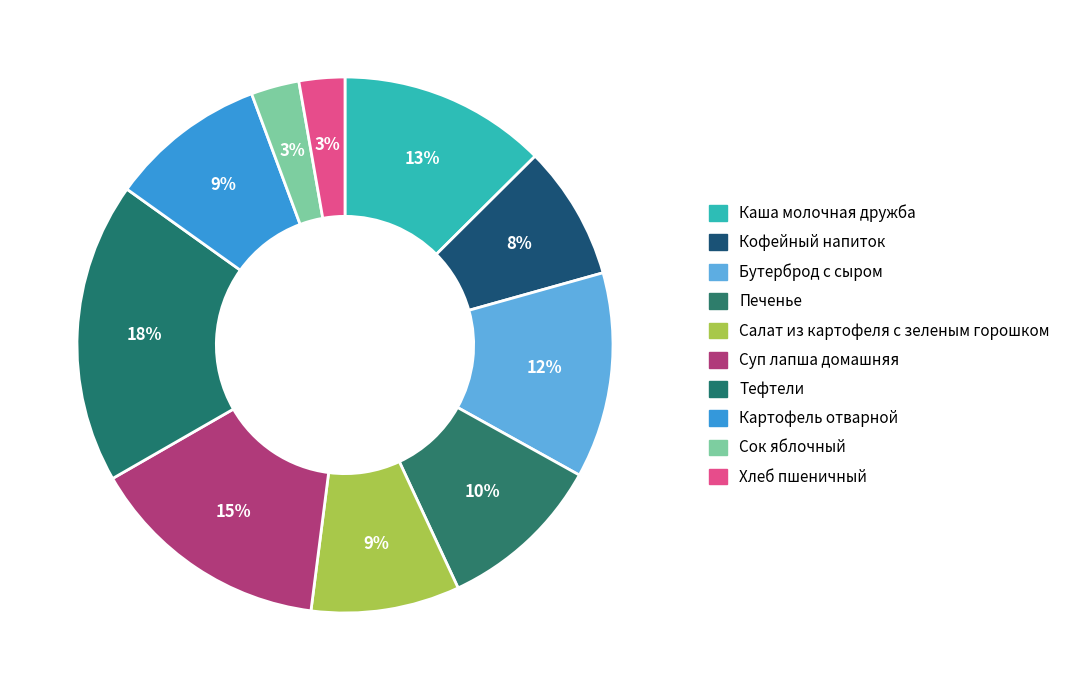

Is the sum of Тефтели and Печенье greater than half?

No